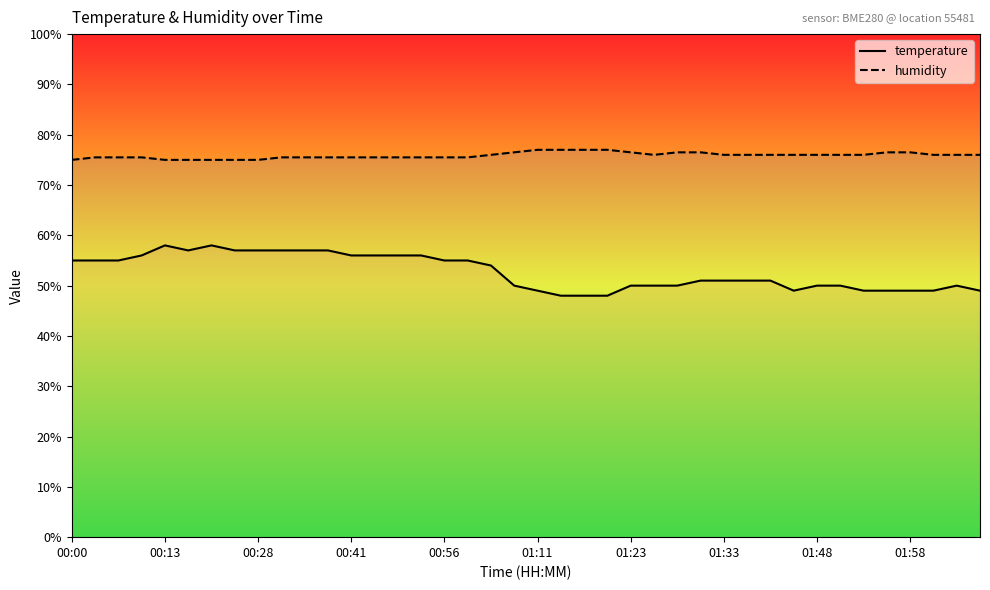

Is the value of humidity at 17 greater than the value of temperature at 33?

Yes